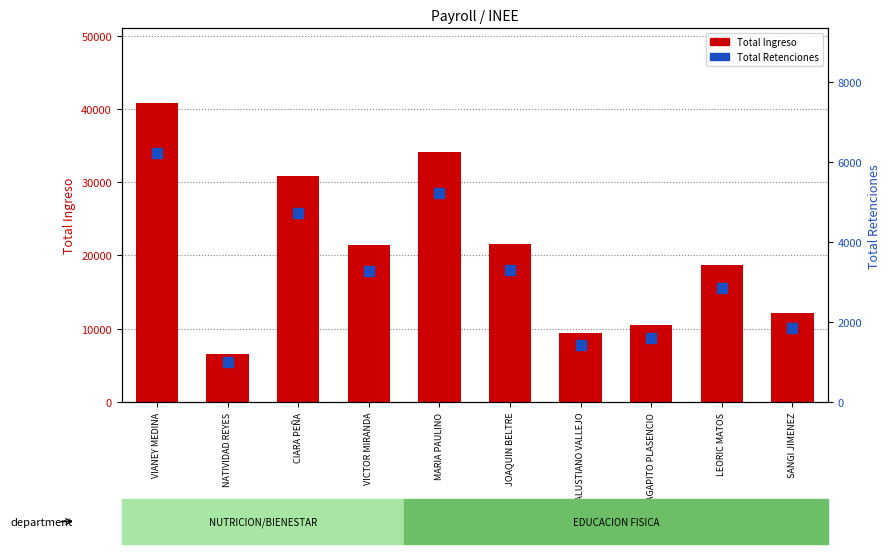

Which series has the largest Y range (max minus min)?

Total Ingreso